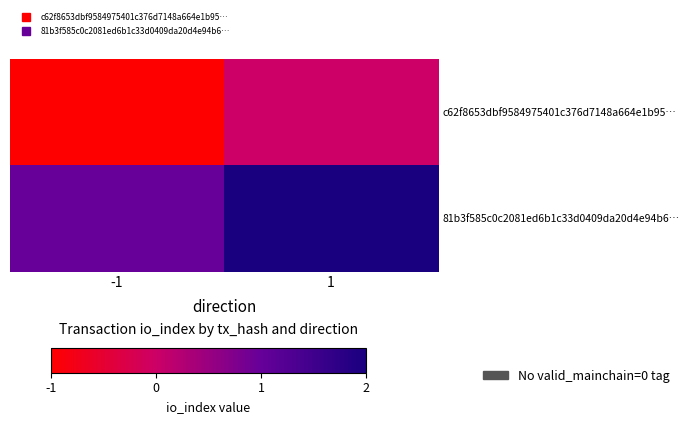

List the series in order of their peak value, highest first.

81b3f585c0c2081ed6b1c33d0409da20d4e94b6…, c62f8653dbf9584975401c376d7148a664e1b95…